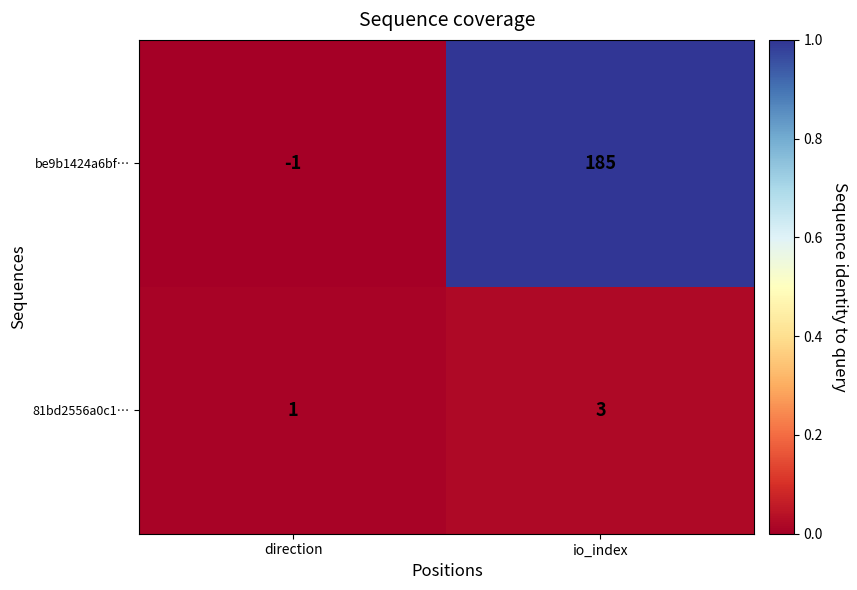

Which label corresponds to the largest value in the chart?

io_index